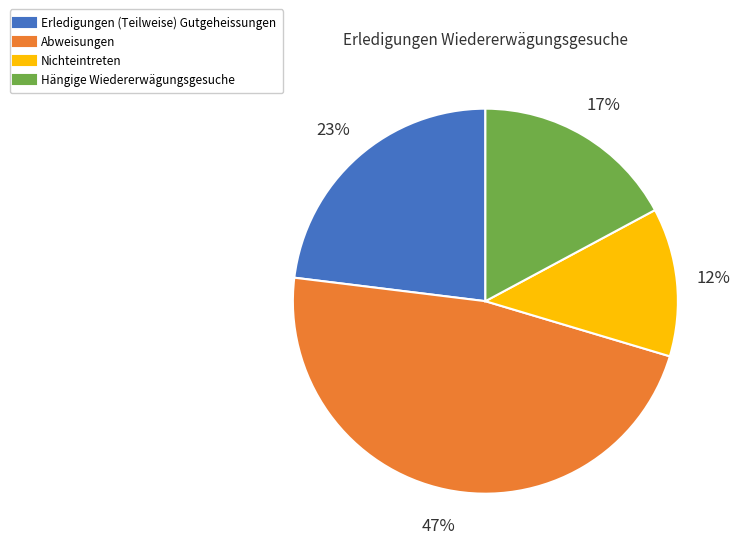

Is there a majority slice in this chart?

No